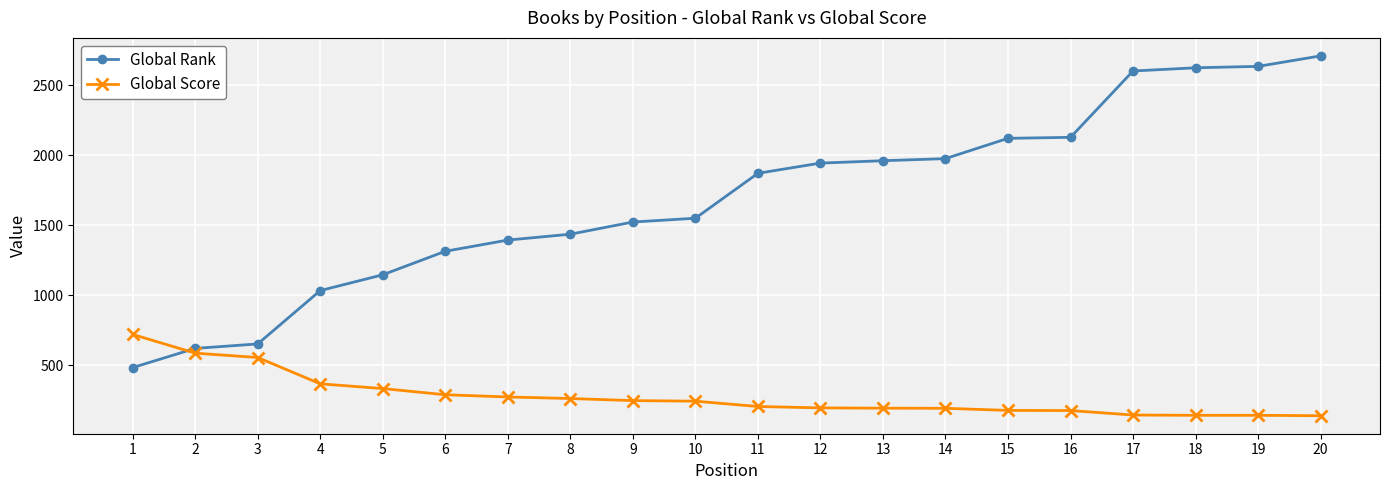

What is the total value across all series at 18?

2767